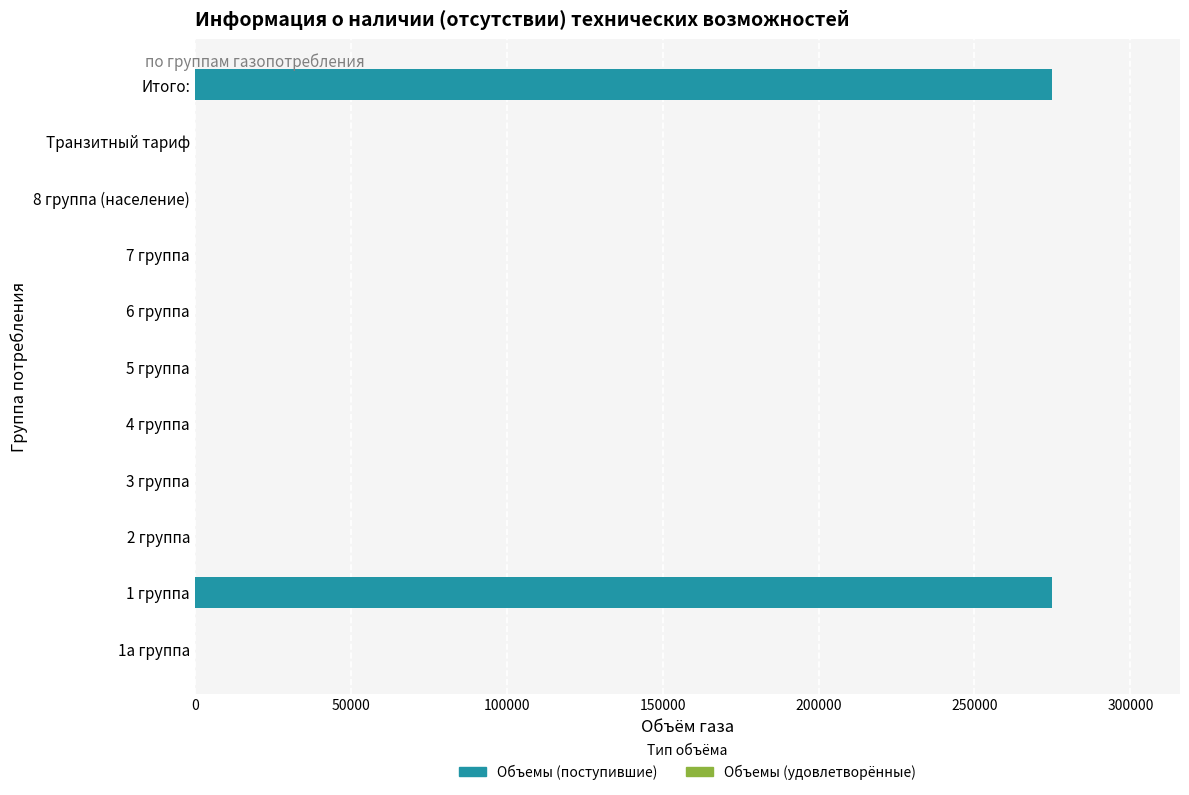

Is it true that the value at 2 группа is 0?

True